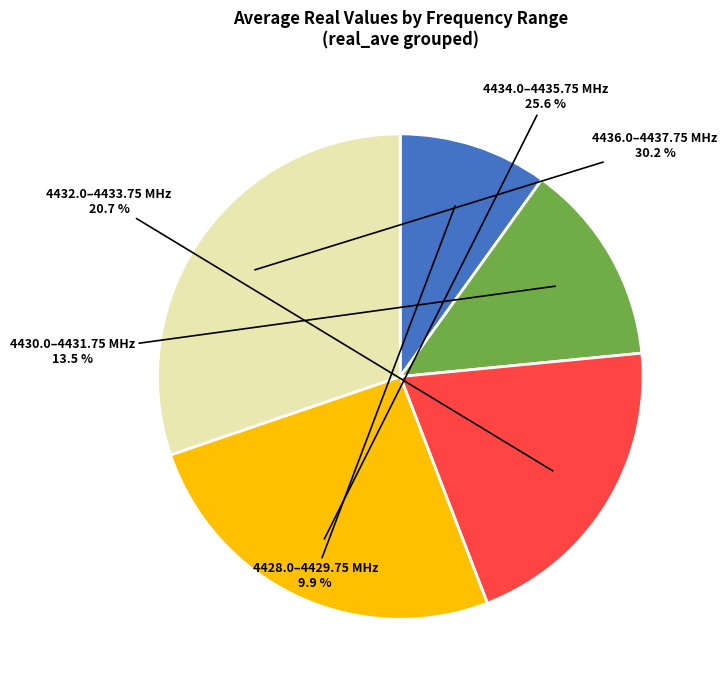

Which slice is the smallest?

4428.0–4429.75 MHz